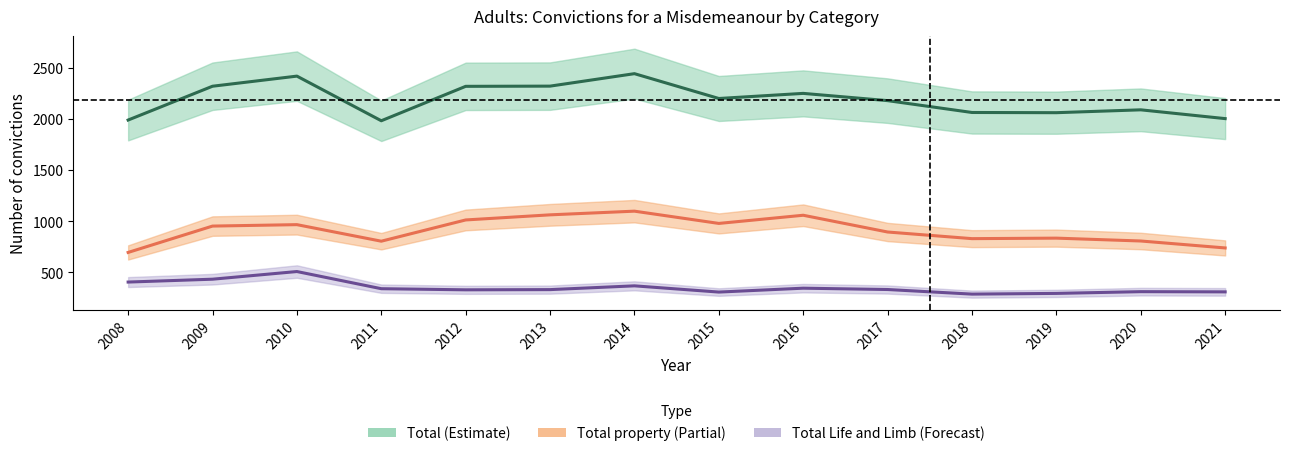

In Total property, how many points are higher than both neighbors (excluding endpoints)?

4